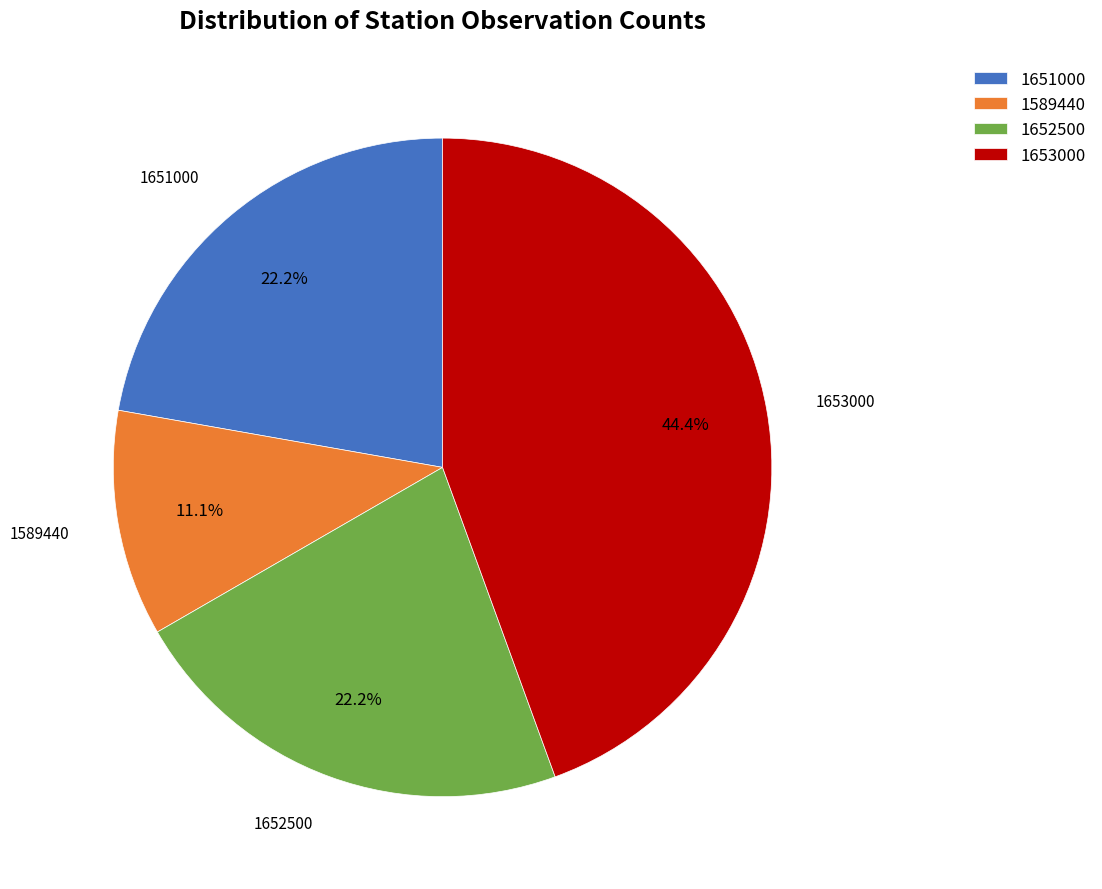

Count the number of slices in the pie.

4